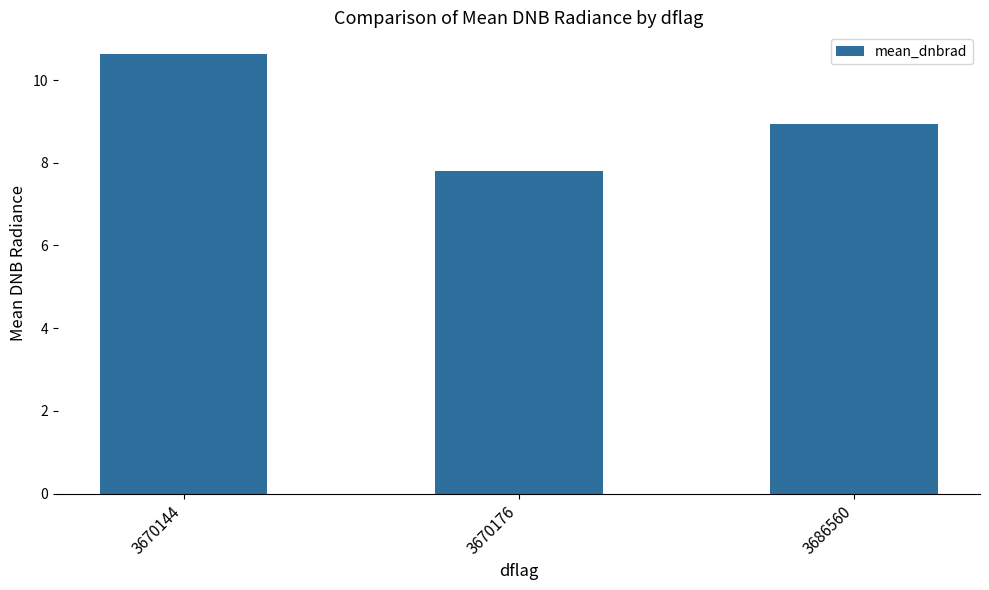

Which category has the highest value across all series?

3670144